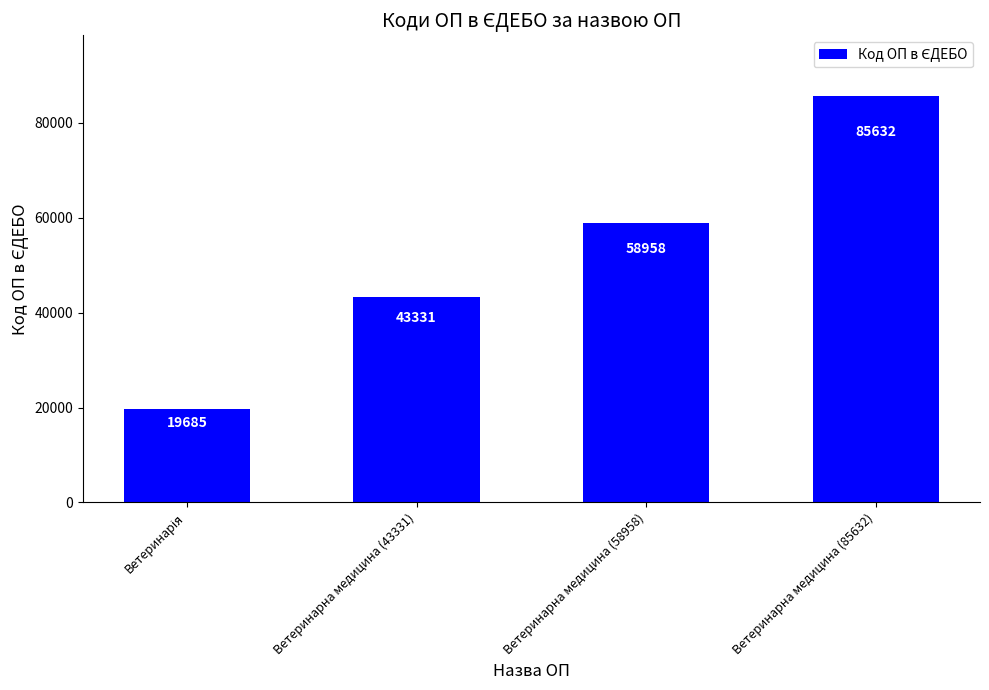

What is the smallest value displayed?

19685